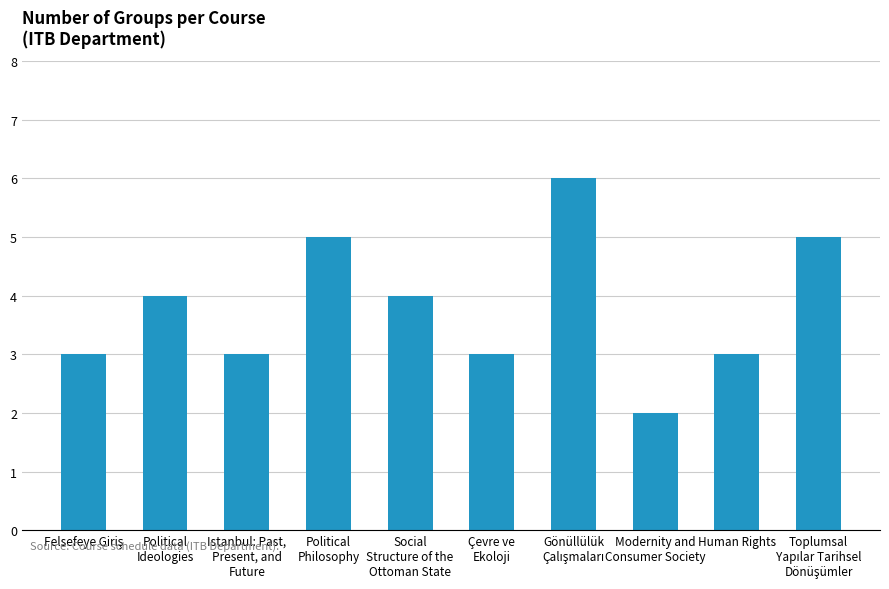

What is the value of the 9th bar from the left?

3